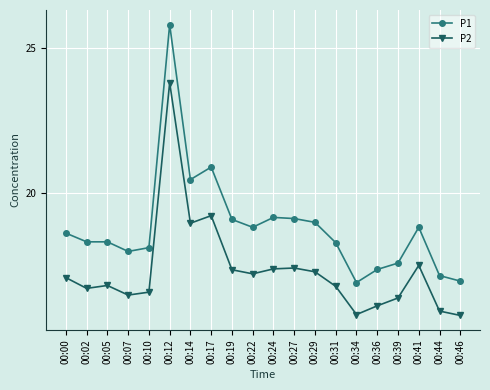

Where does the P2 series first go above 17?

00:00